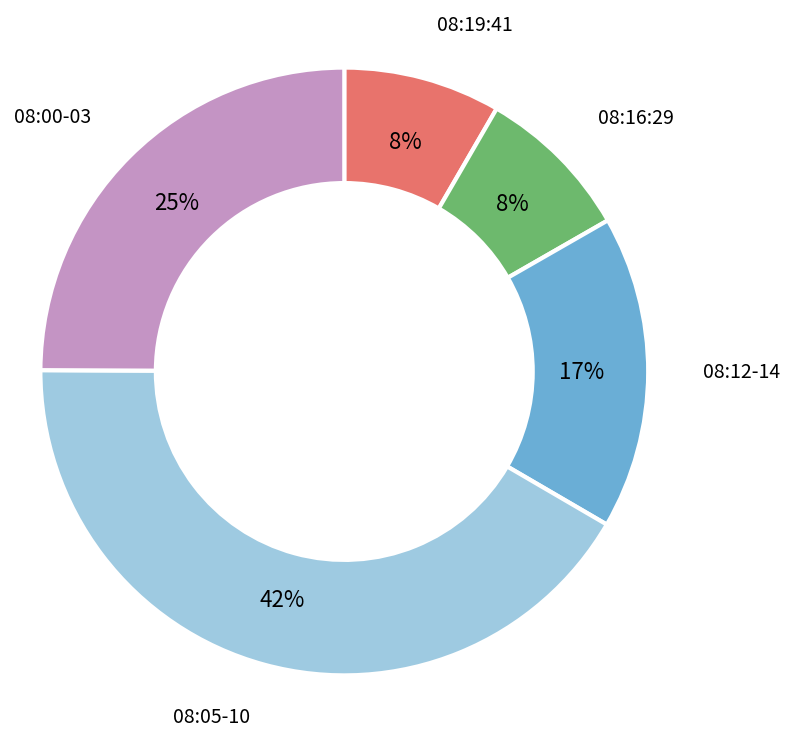

To the nearest percent, what portion does 08:19:41 represent?

8%